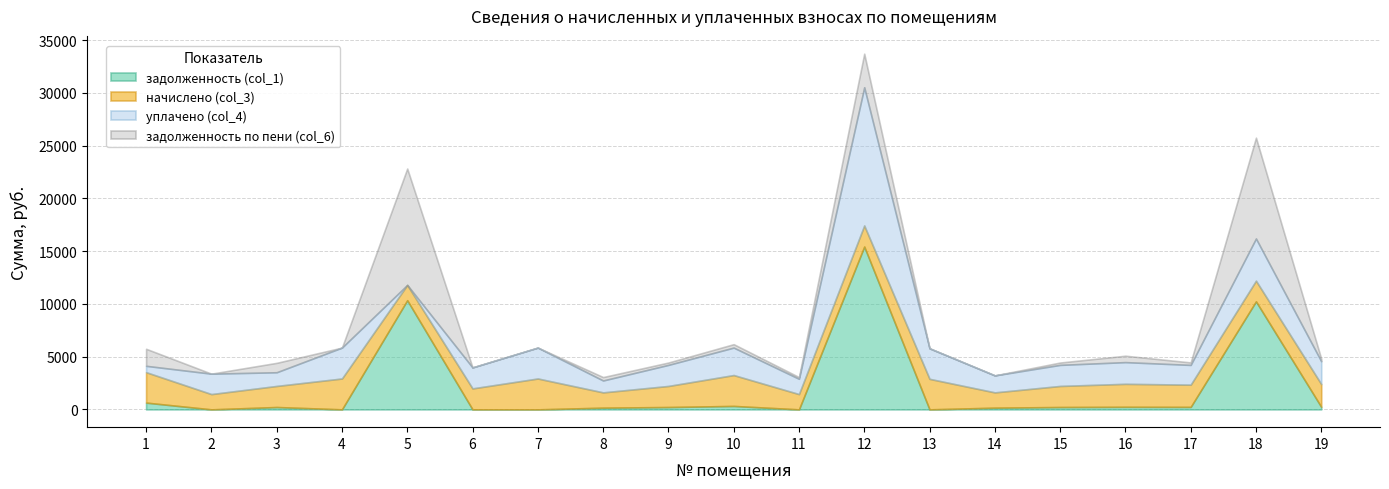

How many lines are shown in the chart?

4